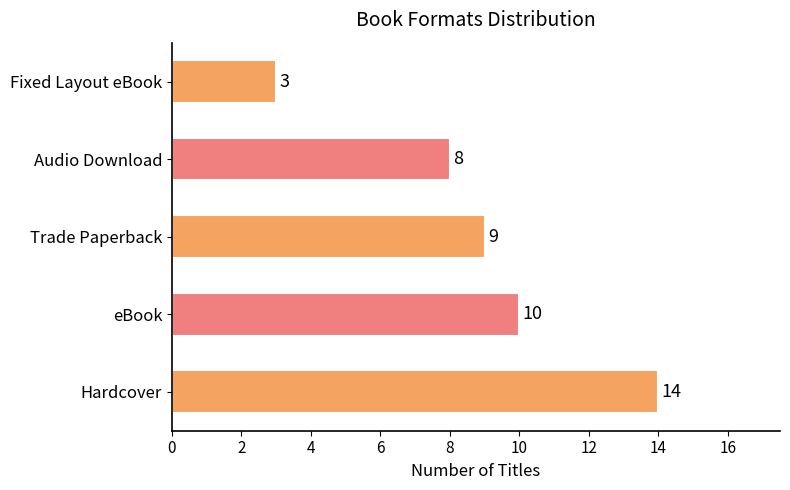

Which has a higher value, Audio Download or Fixed Layout eBook?

Audio Download